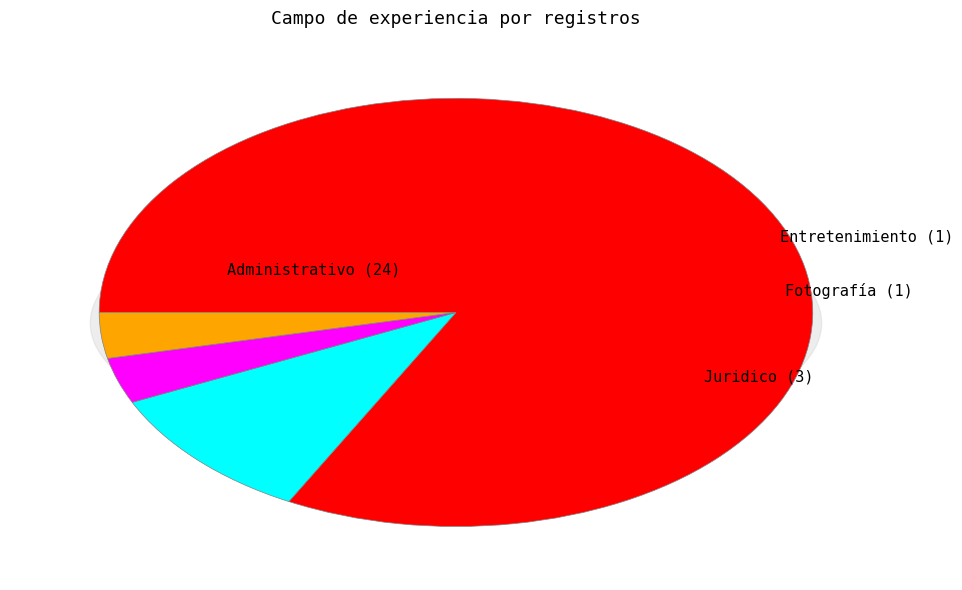

Between Juridico and Entretenimiento, which is larger?

Juridico